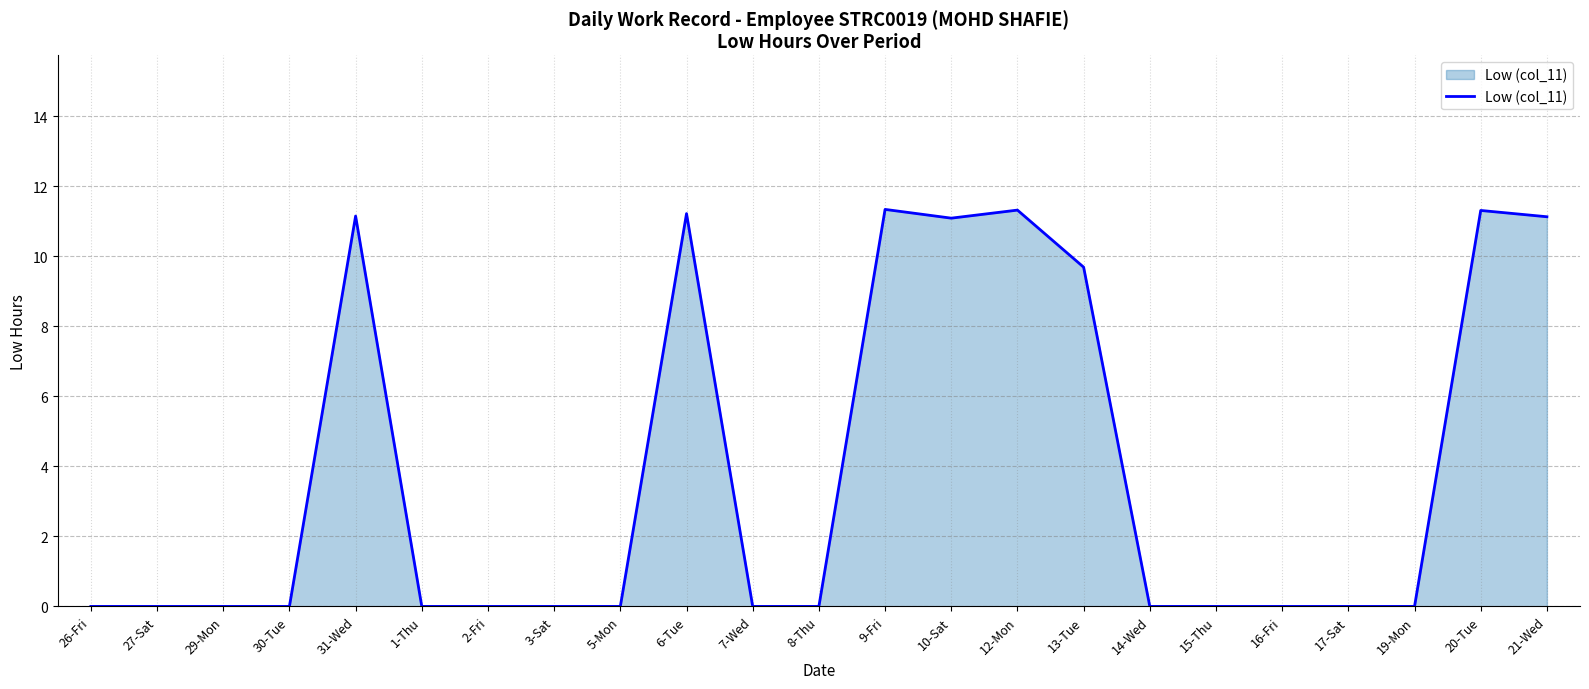

Which has a higher value, 9-Fri or 2-Fri?

9-Fri